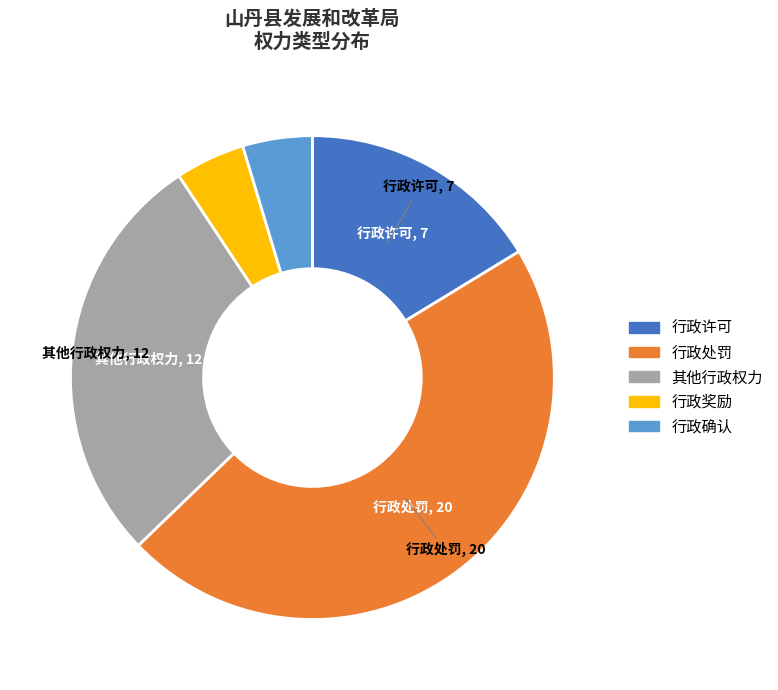

Do 行政奖励 and 行政许可 together represent more than half of the pie?

No